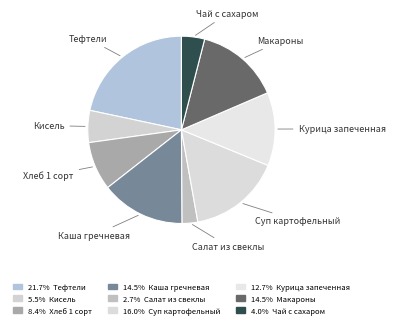

How many segments does this pie chart have?

9